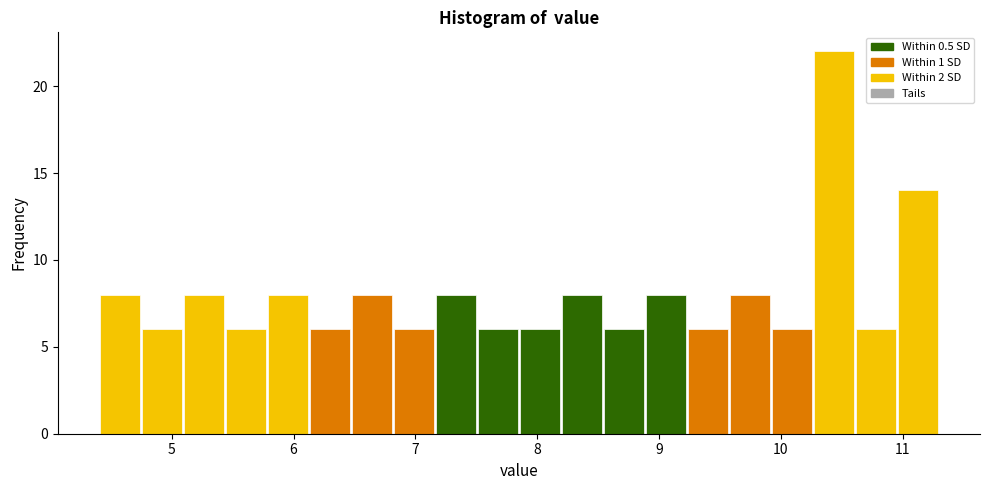

Around what value on the x-axis is the tallest bar? Give the approximate position of its centre, as read against the axis.

10.4